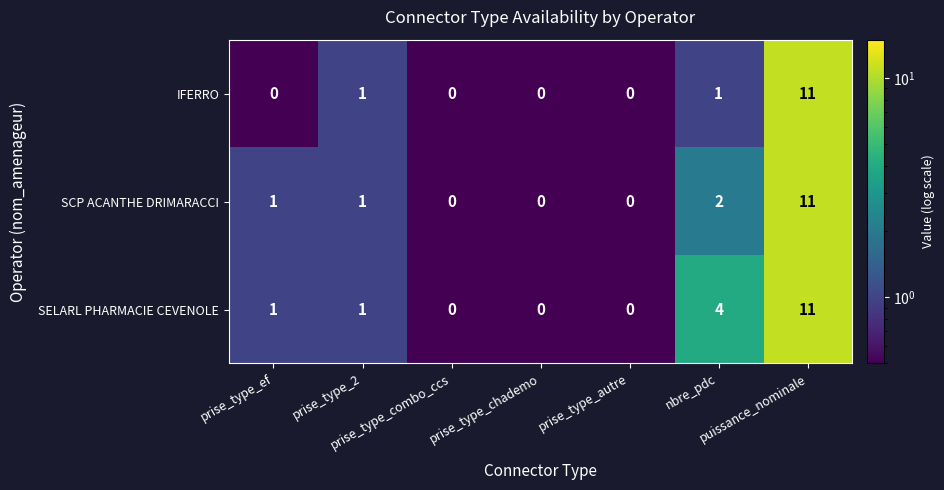

What is the maximum value for SCP ACANTHE DRIMARACCI?

11